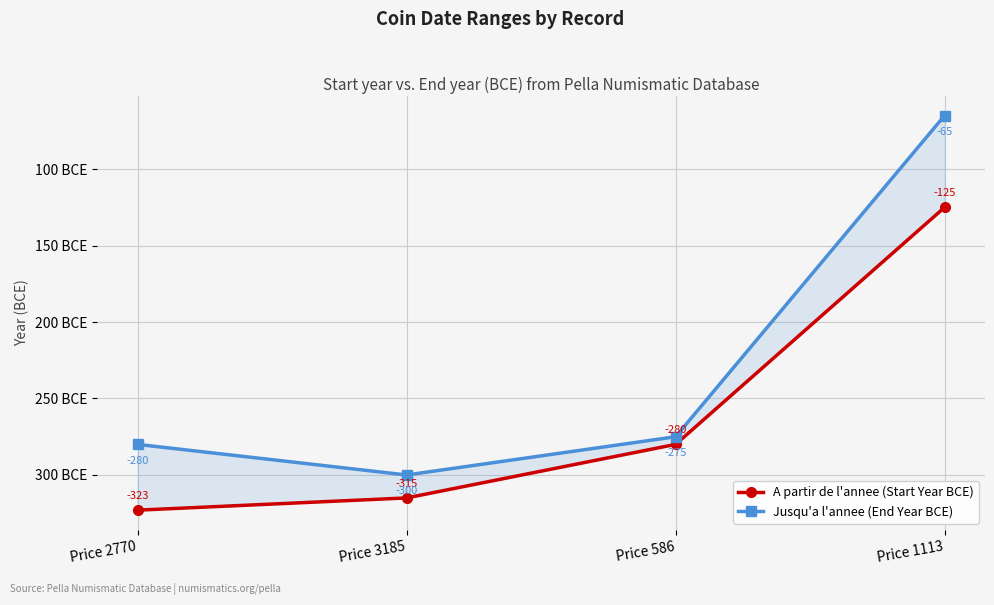

Reading left to right, list all the values displayed in this chart.

A partir de l'annee (Start Year BCE): Price 2770=-323	Price 3185=-315	Price 586=-280	Price 1113=-125
Jusqu'a l'annee (End Year BCE): Price 2770=-280	Price 3185=-300	Price 586=-275	Price 1113=-65